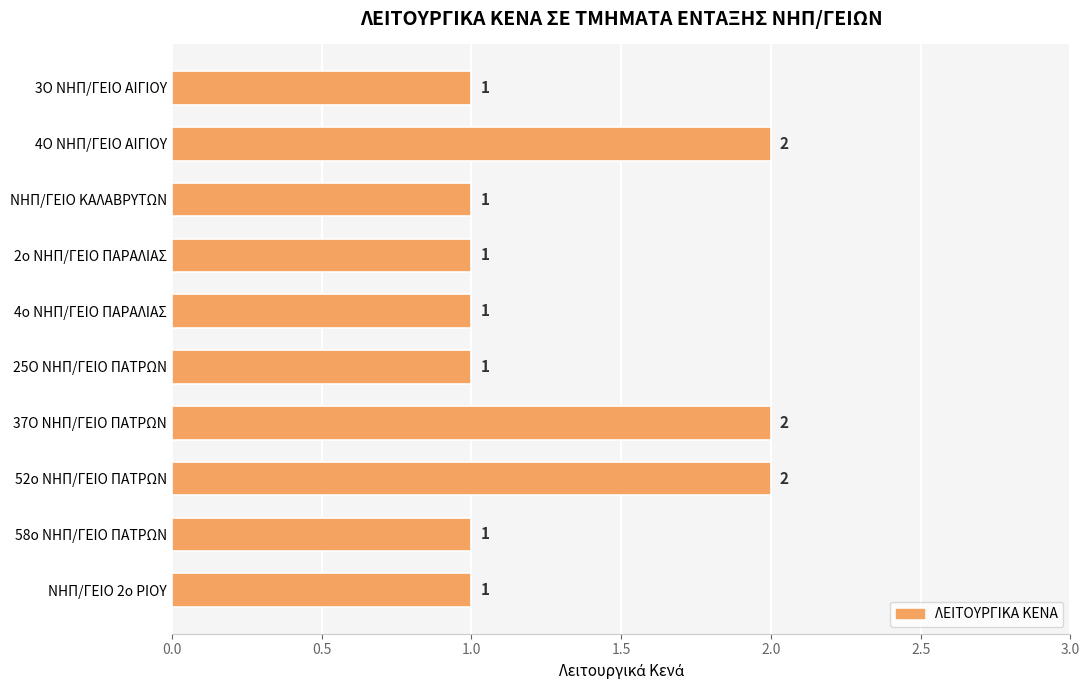

Reading top to bottom, extract all data points from this chart.

1	2	1	1	1	1	2	2	1	1